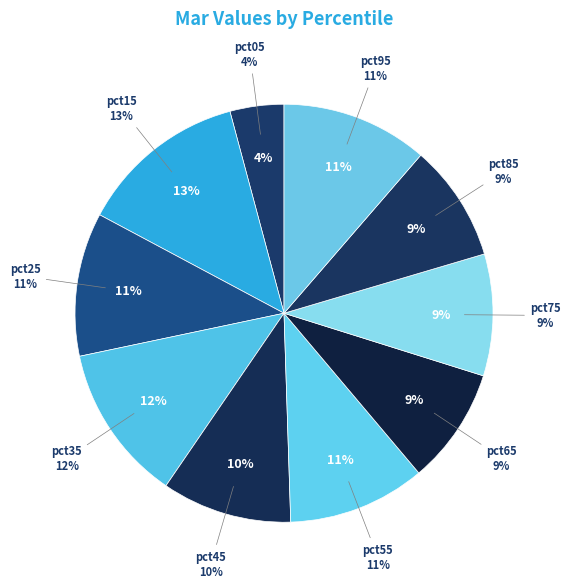

To the nearest percent, what portion does pct65 represent?

9%